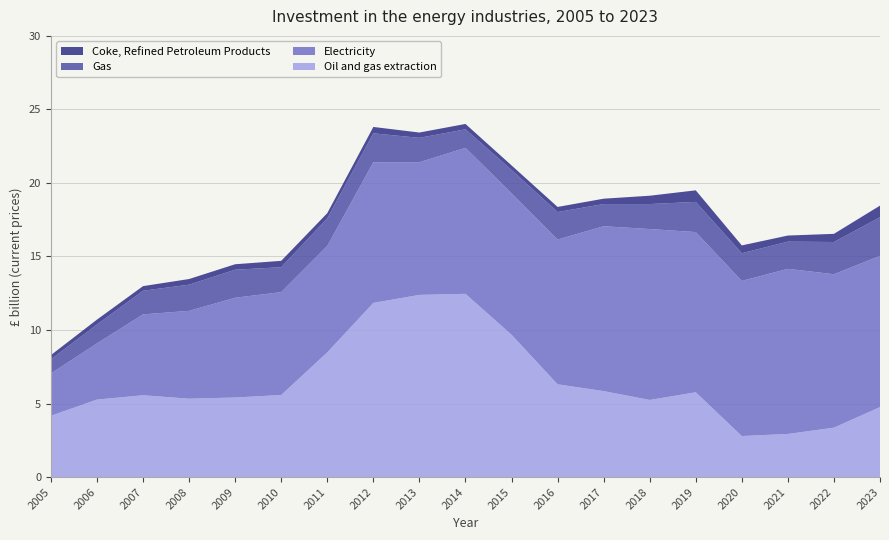

Reading left to right, transcribe all the data shown in this chart.

Oil and gas extraction: 2005=4.2	2006=5.3	2007=5.6	2008=5.3	2009=5.4	2010=5.6	2011=8.5	2012=11.8	2013=12.4	2014=12.5	2015=9.7	2016=6.3	2017=5.8	2018=5.2	2019=5.8	2020=2.8	2021=2.9	2022=3.4	2023=4.8
Electricity: 2005=2.9	2006=3.8	2007=5.5	2008=6.0	2009=6.8	2010=7.0	2011=7.2	2012=9.6	2013=9.0	2014=9.9	2015=9.6	2016=9.8	2017=11.2	2018=11.6	2019=10.9	2020=10.5	2021=11.2	2022=10.4	2023=10.3
Gas: 2005=1.0	2006=1.3	2007=1.6	2008=1.8	2009=1.9	2010=1.7	2011=1.9	2012=2.0	2013=1.7	2014=1.3	2015=1.6	2016=1.9	2017=1.5	2018=1.7	2019=2.1	2020=1.9	2021=1.8	2022=2.2	2023=2.6
Coke, Refined Petroleum Products: 2005=0.3	2006=0.3	2007=0.3	2008=0.4	2009=0.4	2010=0.4	2011=0.4	2012=0.4	2013=0.4	2014=0.4	2015=0.3	2016=0.3	2017=0.4	2018=0.6	2019=0.8	2020=0.5	2021=0.4	2022=0.6	2023=0.8